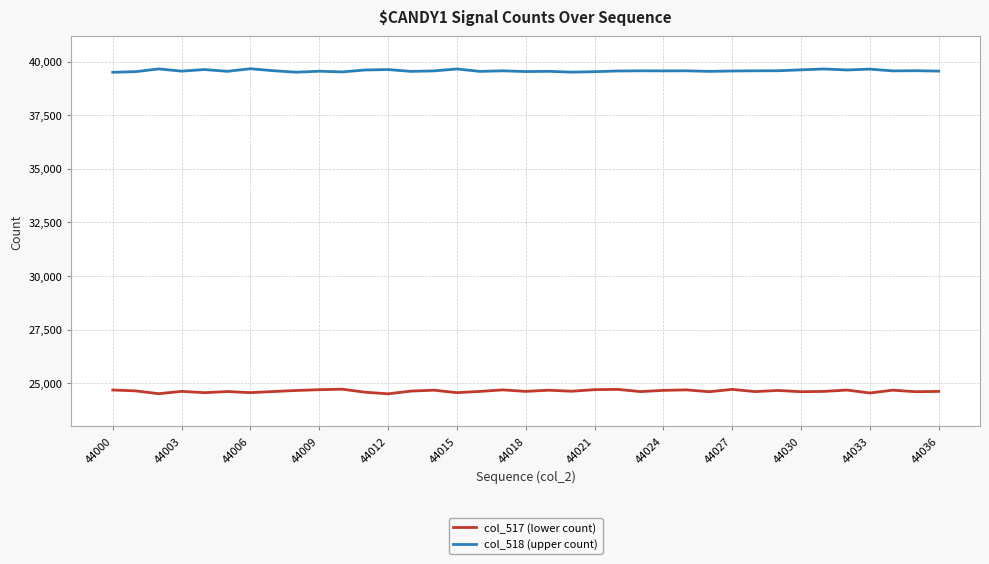

List the series in order of their peak value, lowest first.

col_517 (lower count), col_518 (upper count)